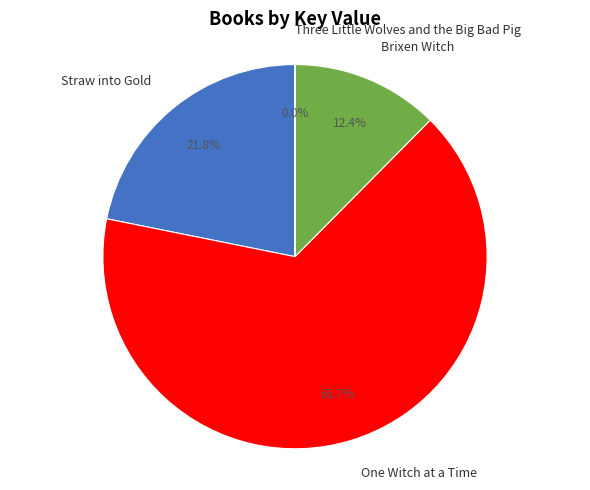

What is the largest slice in the pie chart?

One Witch at a Time